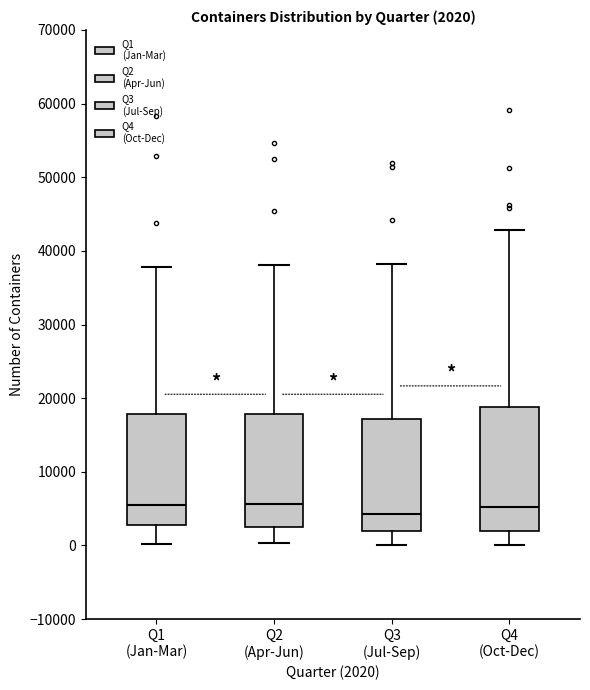

Comparing the boxes themselves (not the whiskers), which one is the tallest?

Q4 (Oct-Dec)